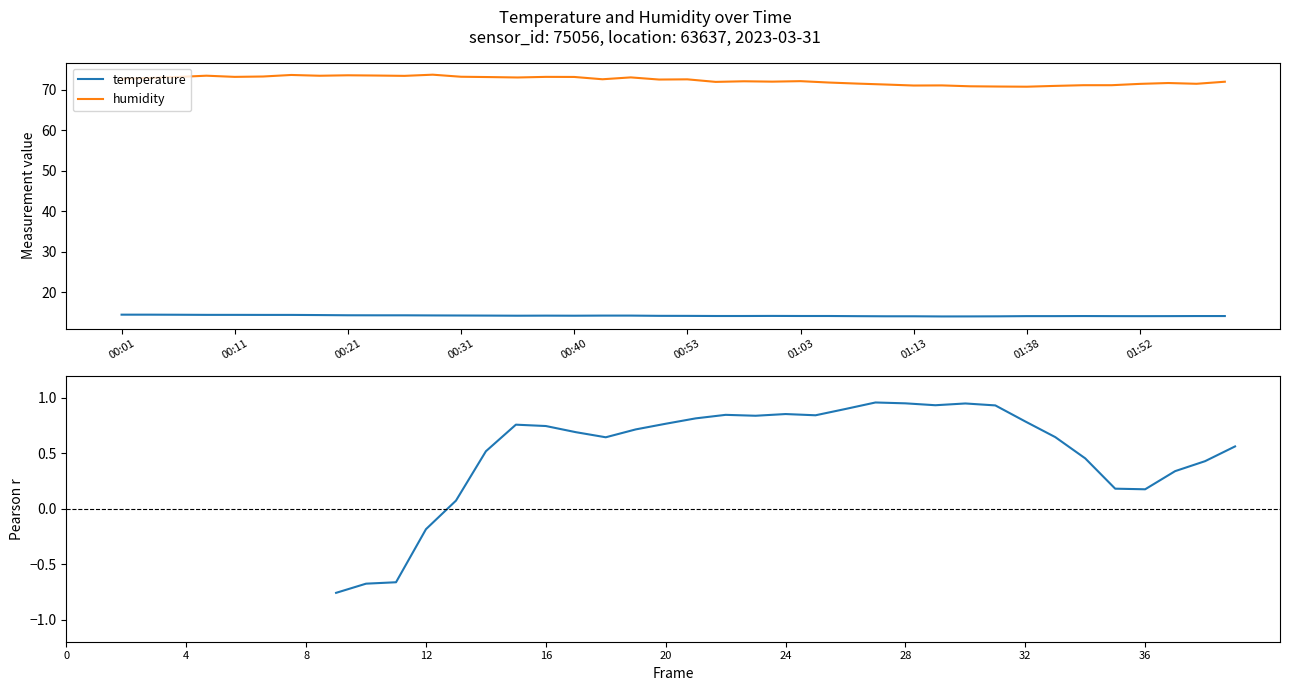

List the labels in order of humidity value, smallest first.

01:38, 01:24, 01:18, 01:41, 01:13, 01:16, 01:43, 01:46, 01:11, 01:52, 01:57, 01:08, 01:54, 01:06, 00:56, 02:00, 01:01, 00:58, 01:03, 00:51, 00:53, 00:46, 00:01, 00:04, 00:36, 00:48, 00:33, 00:06, 00:40, 00:11, 00:38, 00:31, 00:14, 00:26, 00:18, 00:09, 00:23, 00:21, 00:16, 00:28